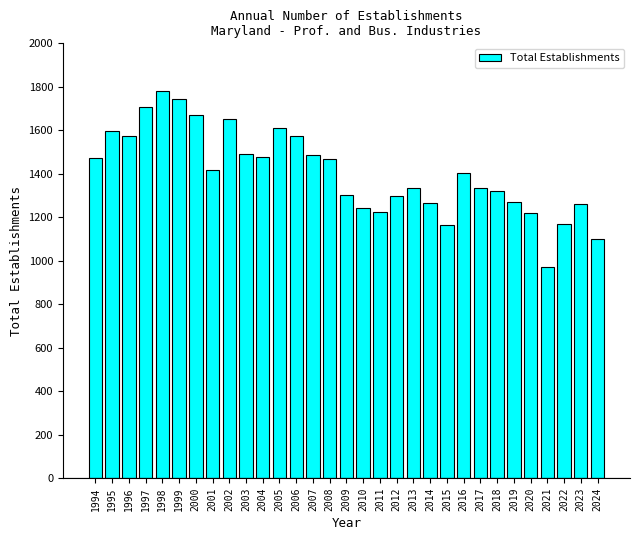

What is the value of the 5th bar from the left?

1783